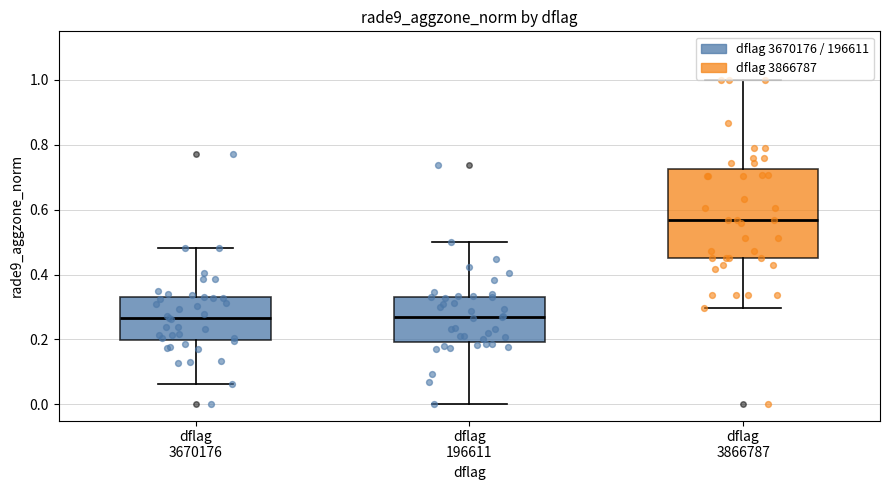

Reading left to right, read every box against the y-axis: the position of its median line, the range the box covers, and the ends of its whiskers. The values are not printed on the chart, so give them approximately, as read against the axis.

dflag 3670176: median 0.26, box 0.20 to 0.34, whiskers 0.06 to 0.48
dflag 196611: median 0.26, box 0.20 to 0.34, whiskers 0.00 to 0.50
dflag 3866787: median 0.56, box 0.44 to 0.72, whiskers 0.30 to 1.00